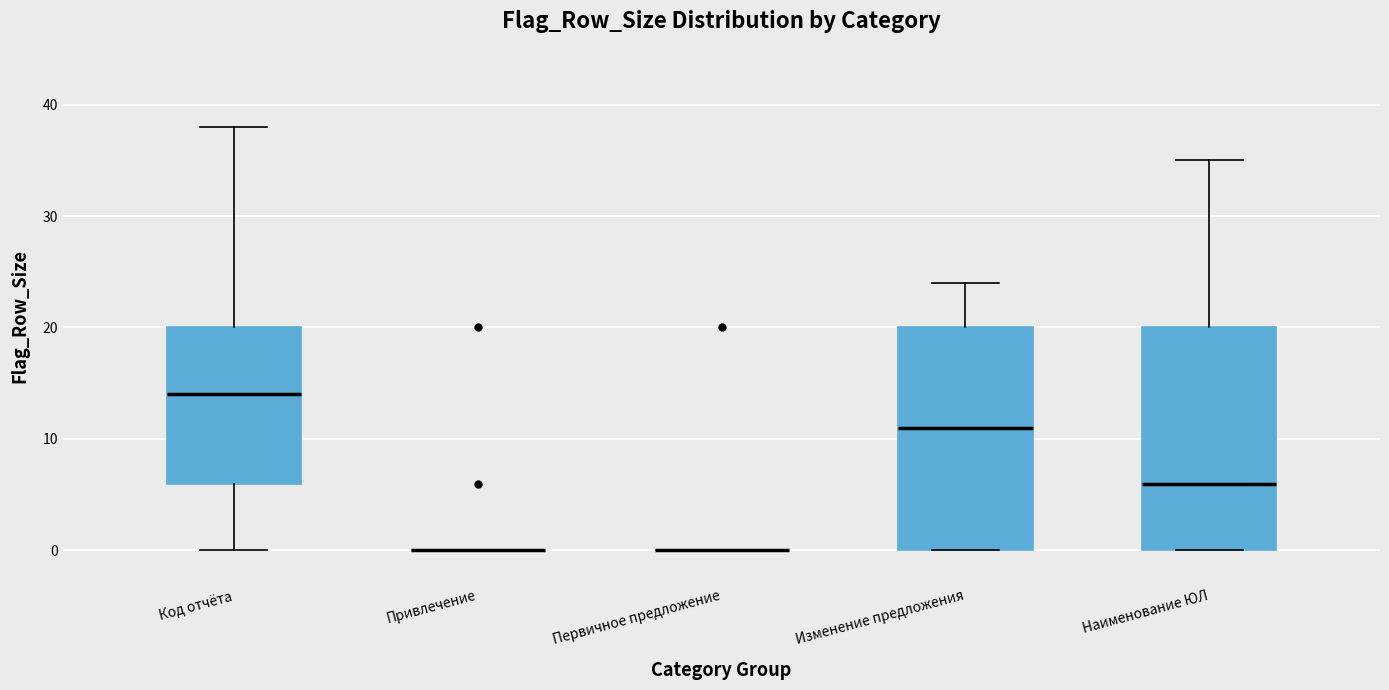

Reading left to right, transcribe this box plot: for each box, give where its median line is, the range the box spans, and where its two whiskers end, as read against the y-axis. The values are not printed on the chart, so give them approximately, as read against the axis.

Код отчёта: median 14, box 6 to 20, whiskers 0 to 38
Привлечение: box collapsed to a line at 0, whiskers 0 to 0
Первичное предложение: box collapsed to a line at 0, whiskers 0 to 0
Изменение предложения: median 11, box 0 to 20, whiskers 0 to 24
Наименование ЮЛ: median 6, box 0 to 20, whiskers 0 to 35